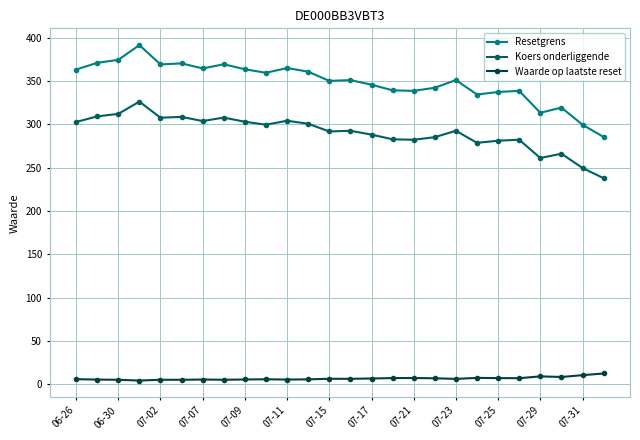

True or false: Resetgrens and Waarde op laatste reset cross at least once.

False